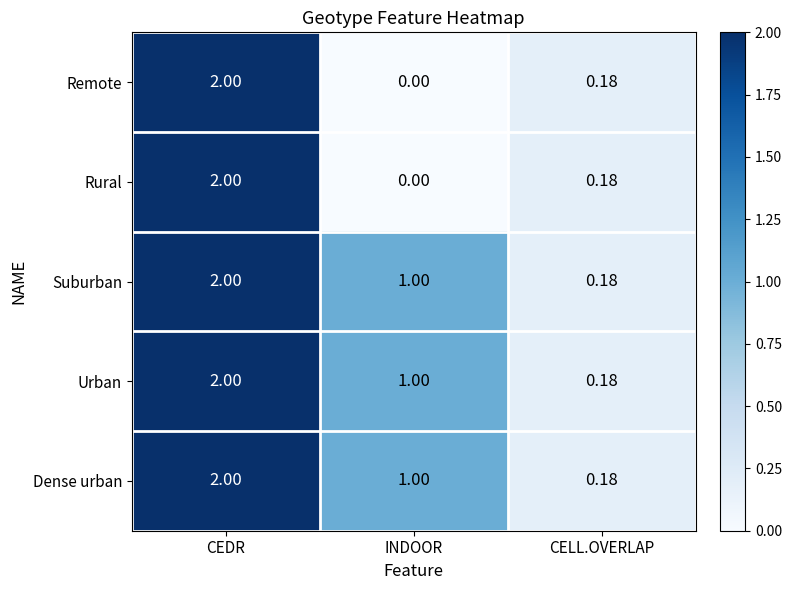

At which label does Urban first exceed 1?

CEDR